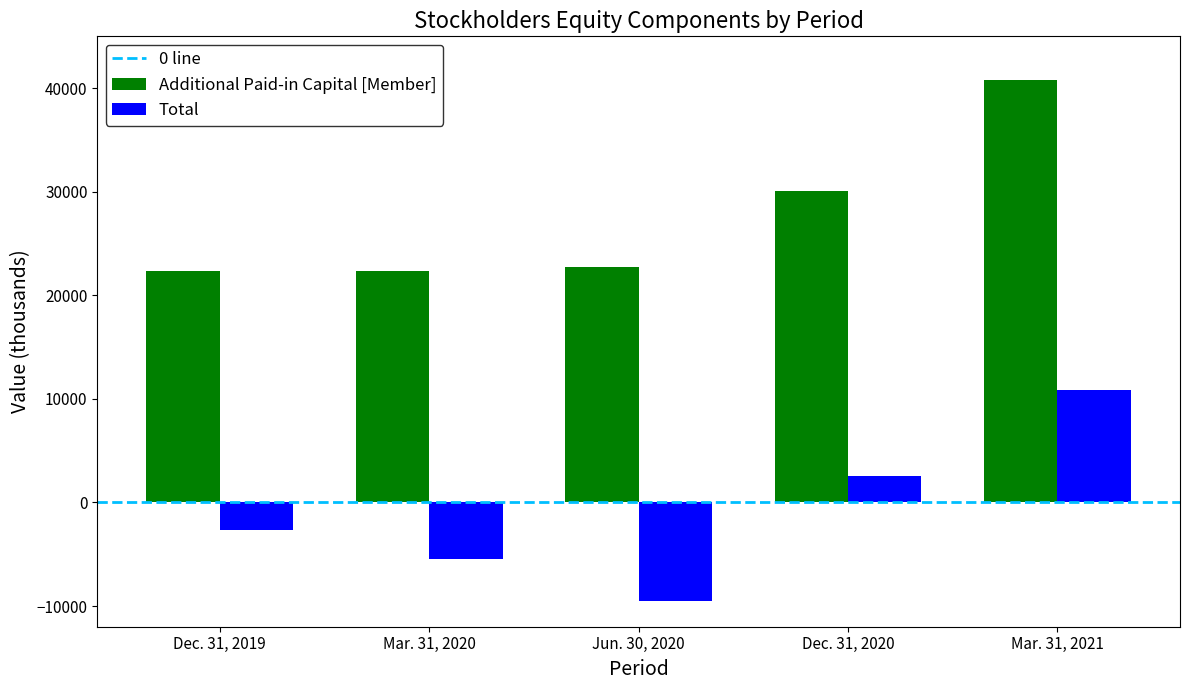

How many categories are shown in the chart?

5